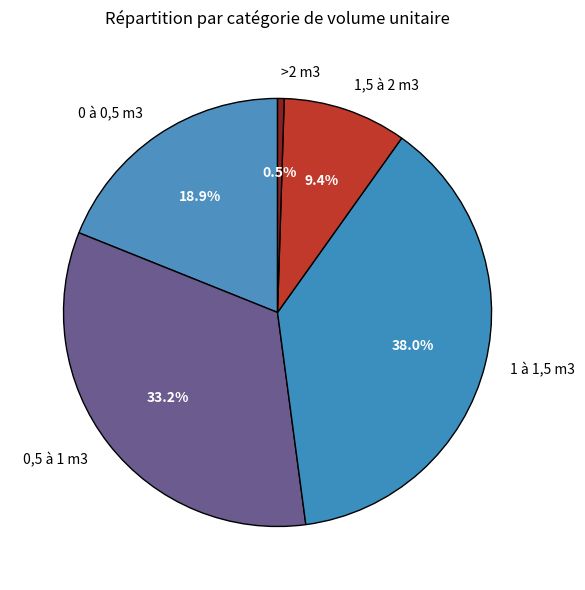

The 1 à 1,5 m3 slice represents 38% of the pie. True or false?

True